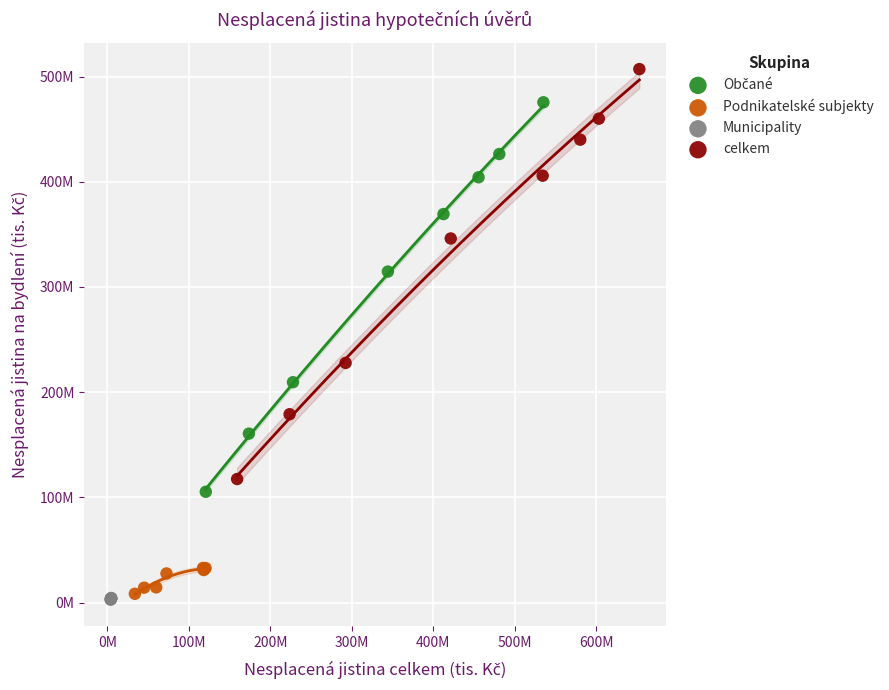

Which series reaches the minimum Y coordinate?

Municipality